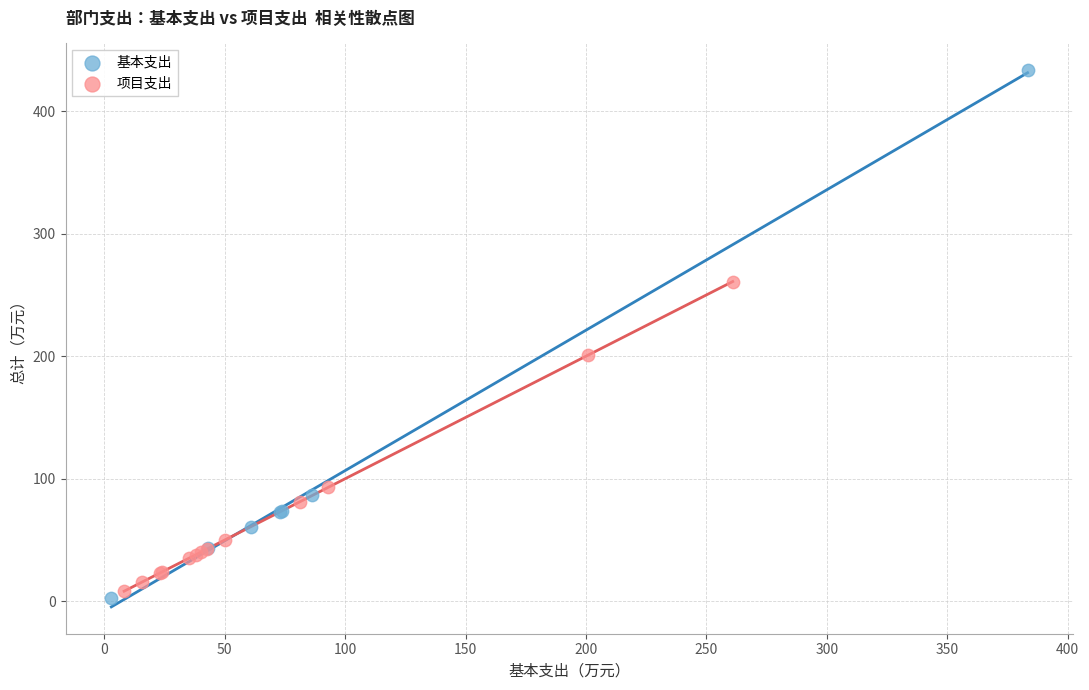

Which series has the largest Y range (max minus min)?

基本支出